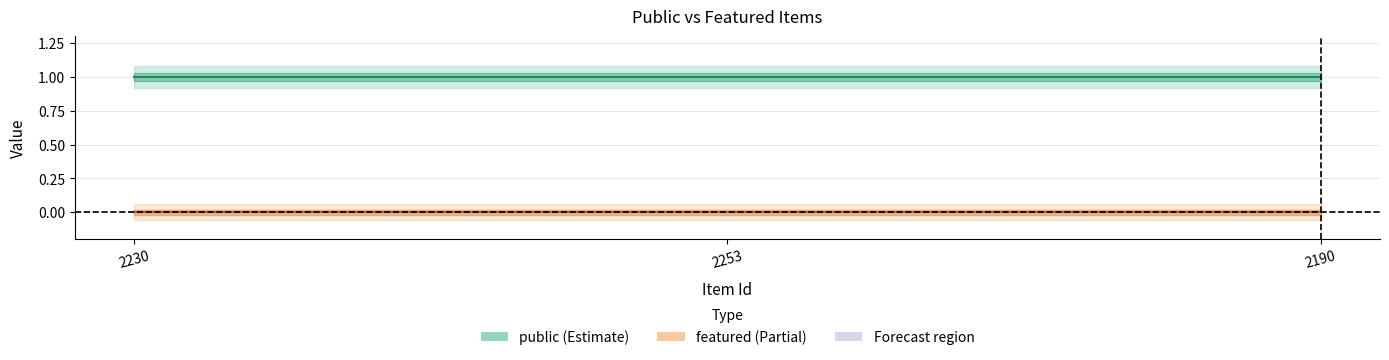

Count the number of categories in the chart.

3